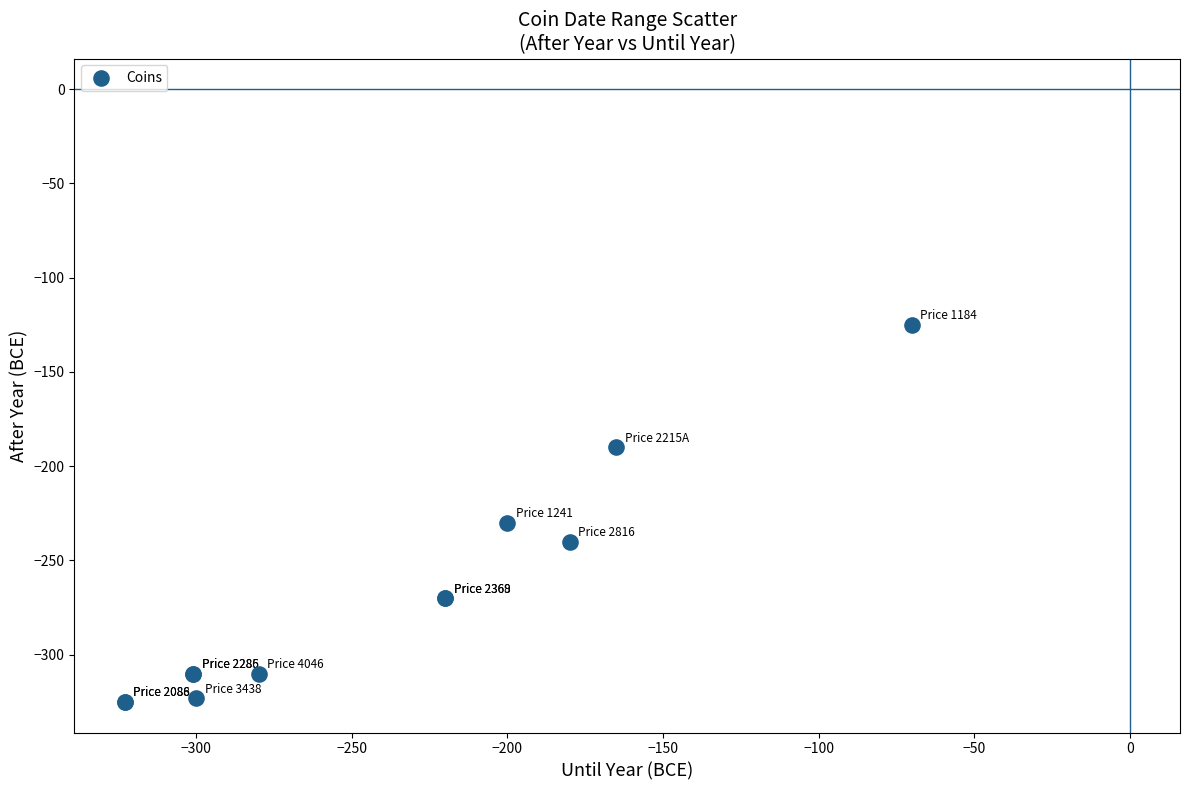

What Y value in the scatter plot is closest to -225?

-230